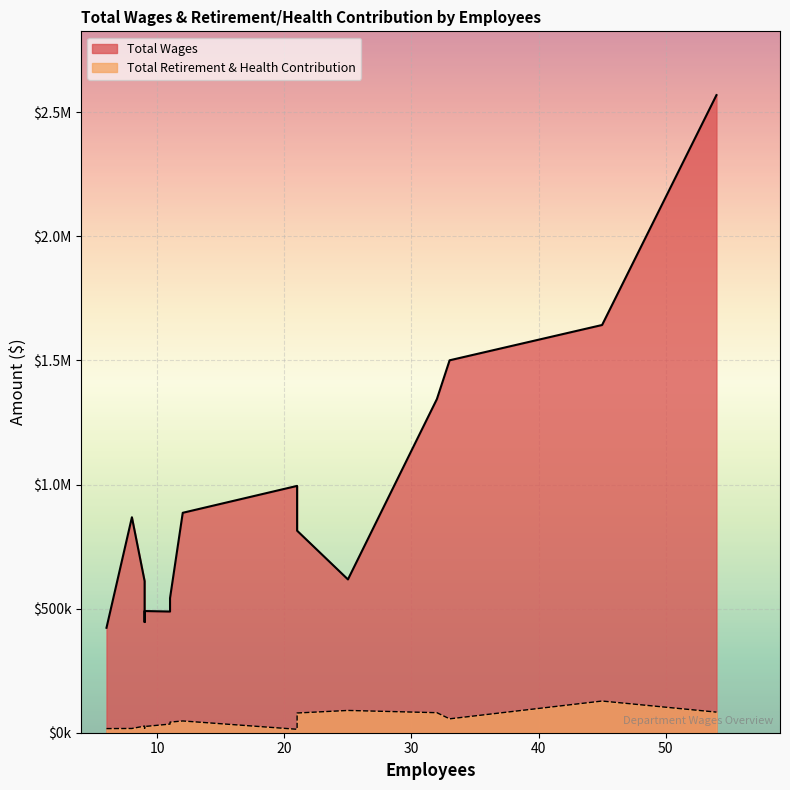

What is the maximum value shown in the chart?

2568775